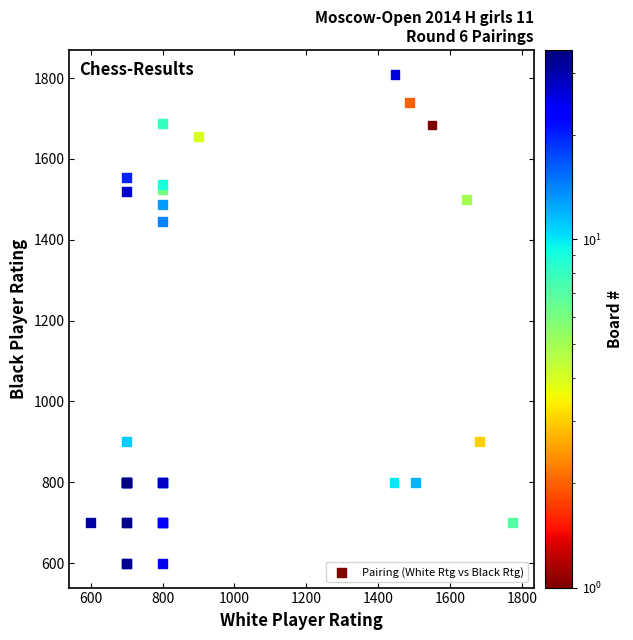

What Y value in the scatter plot is closest to 1204?

1446